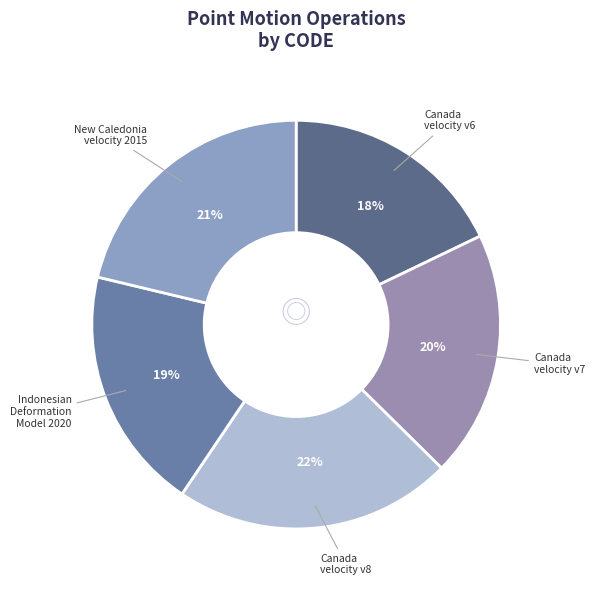

Which category has the biggest portion of the pie?

Canada velocity v8